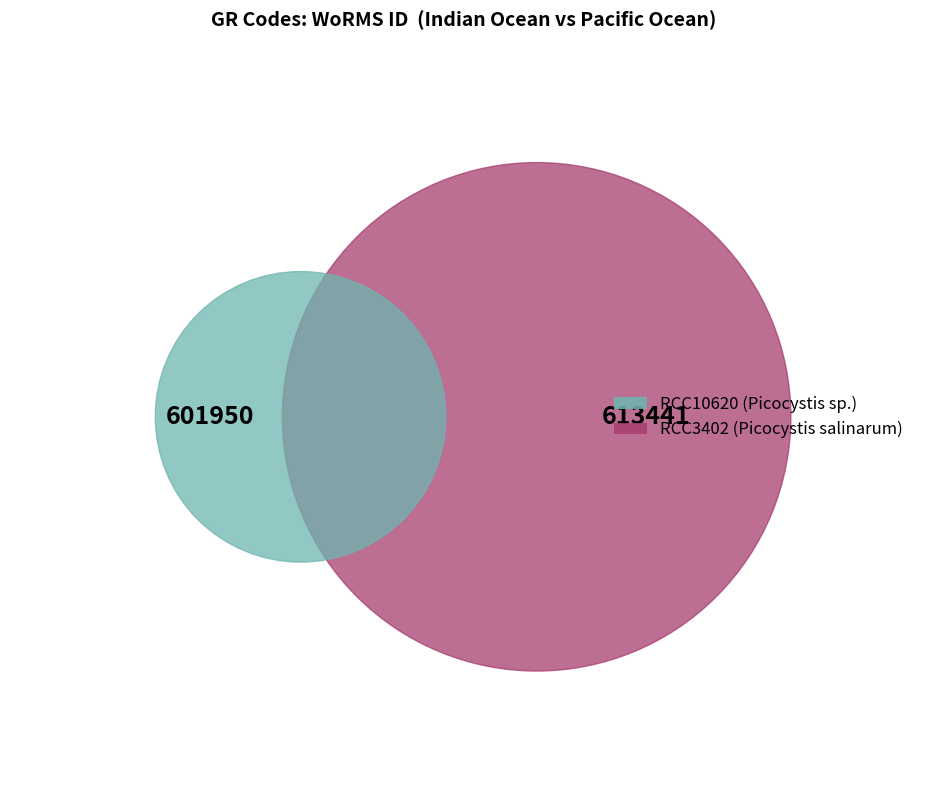

Does any single category account for the majority?

Yes